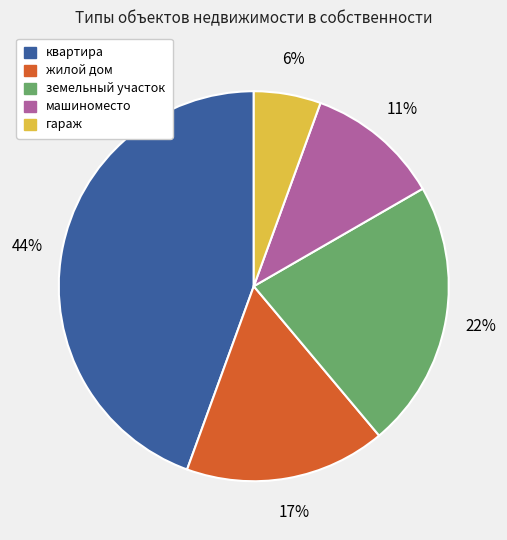

Is it true that гараж is 1% of the pie?

False